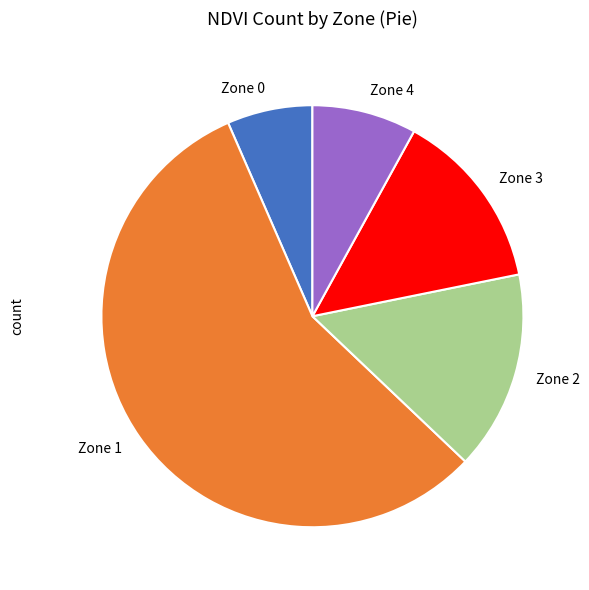

Is the sum of Zone 3 and Zone 1 greater than half?

Yes